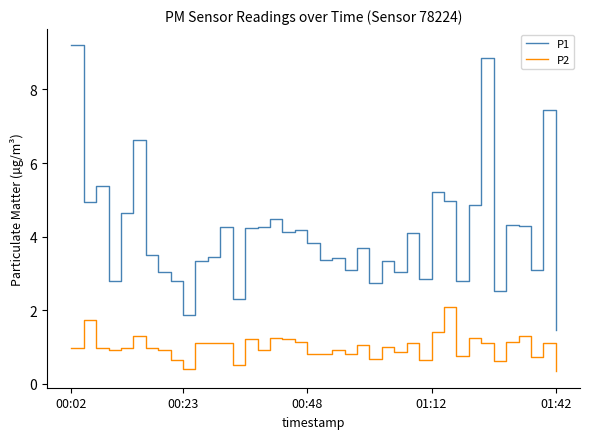

Which series has the largest range (max minus min)?

P1